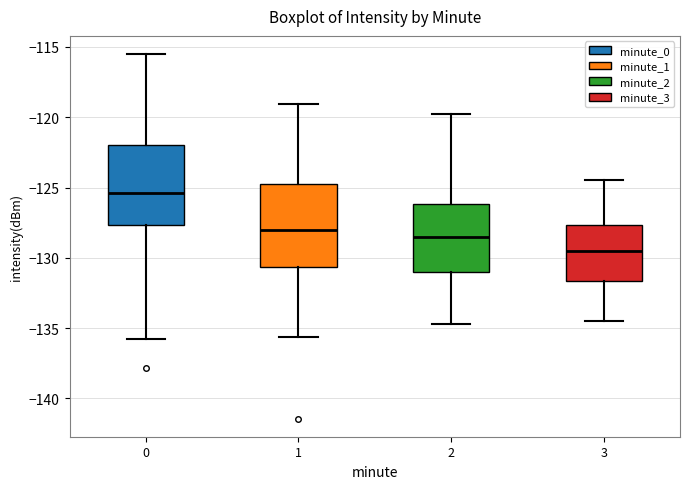

Reading left to right, read every box against the y-axis: the position of its median line, the range the box covers, and the ends of its whiskers. The values are not printed on the chart, so give them approximately, as read against the axis.

0: median -125.5, box -127.5 to -122.0, whiskers -136.0 to -115.5
1: median -128.0, box -130.5 to -124.5, whiskers -135.5 to -119.0
2: median -128.5, box -131.0 to -126.0, whiskers -134.5 to -120.0
3: median -129.5, box -131.5 to -127.5, whiskers -134.5 to -124.5